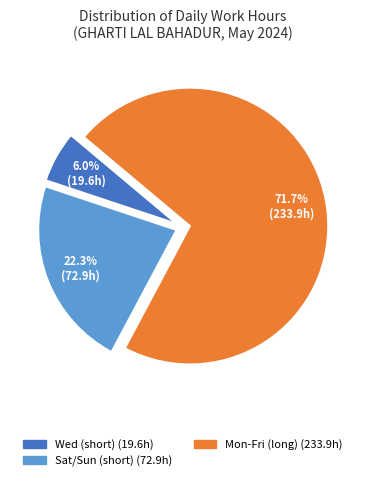

To the nearest percent, what is the average slice percentage?

33%